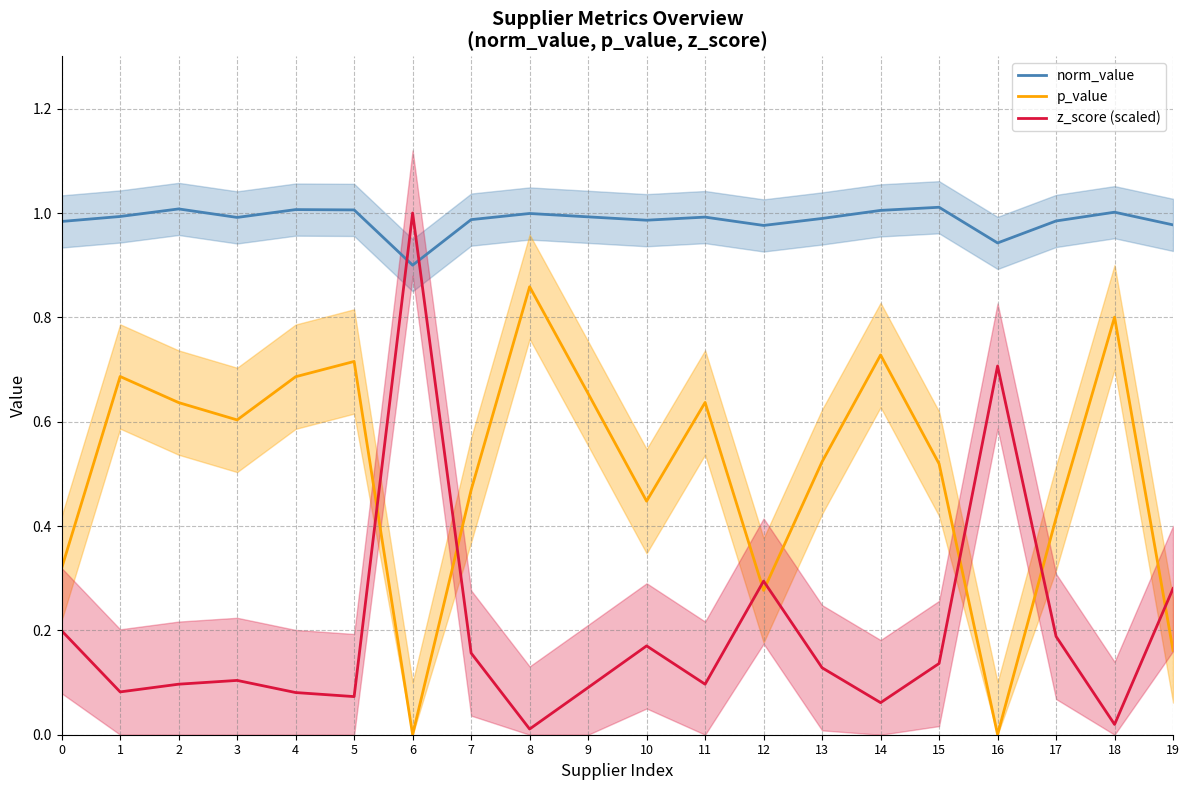

What is the total value across all series at 5?

1.8